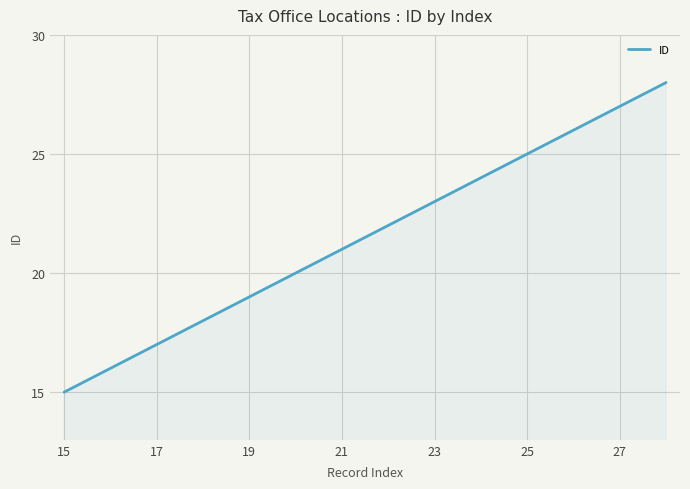

Reading left to right, extract all data points from this chart.

15	16	17	18	19	20	21	22	23	24	25	26	27	28